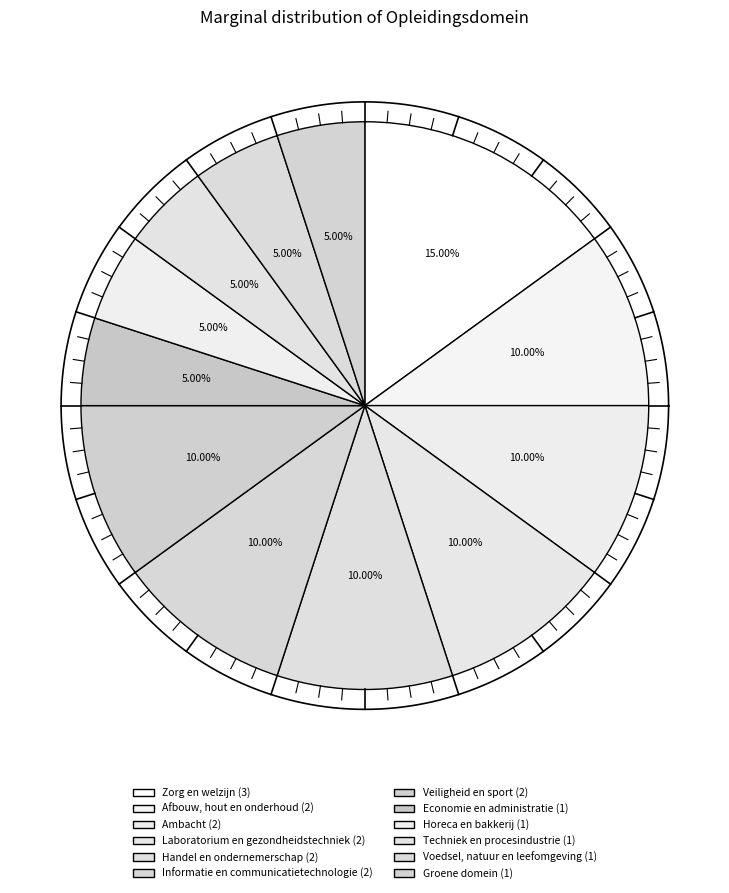

Does any single category account for the majority?

No